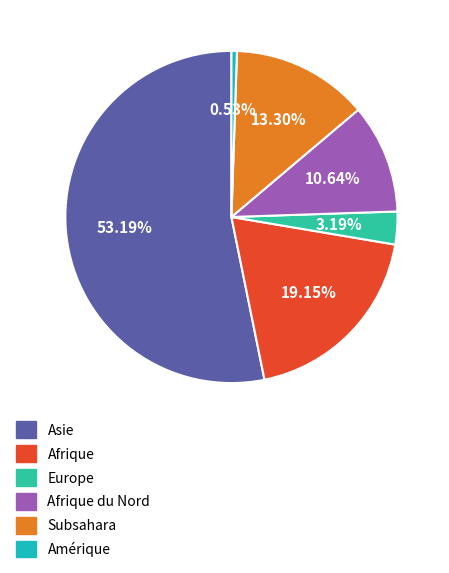

How many segments does this pie chart have?

6